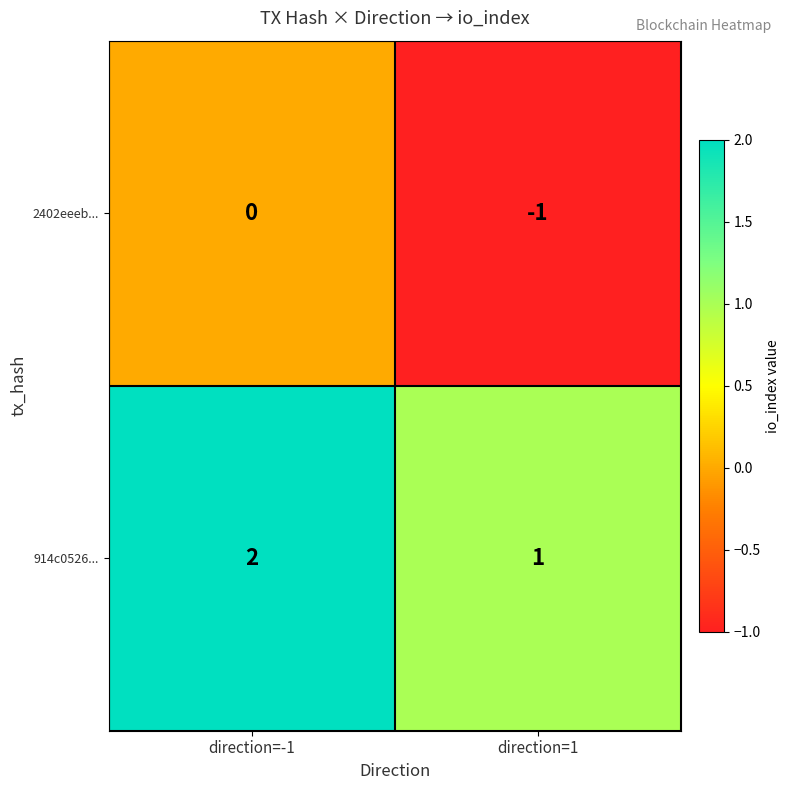

The value of 914c0526... at direction=1 is 1. True or false?

True